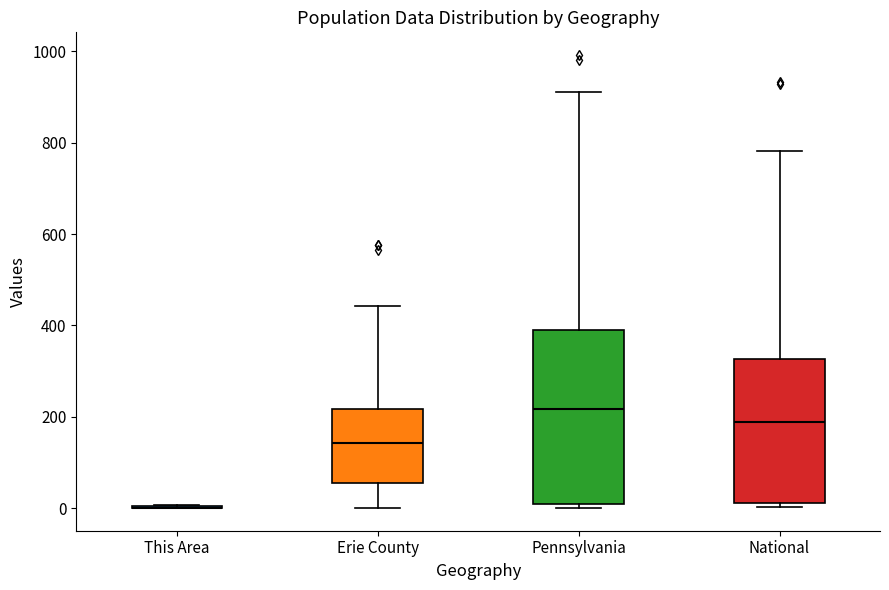

Comparing the boxes themselves (not the whiskers), which one is the tallest?

Pennsylvania